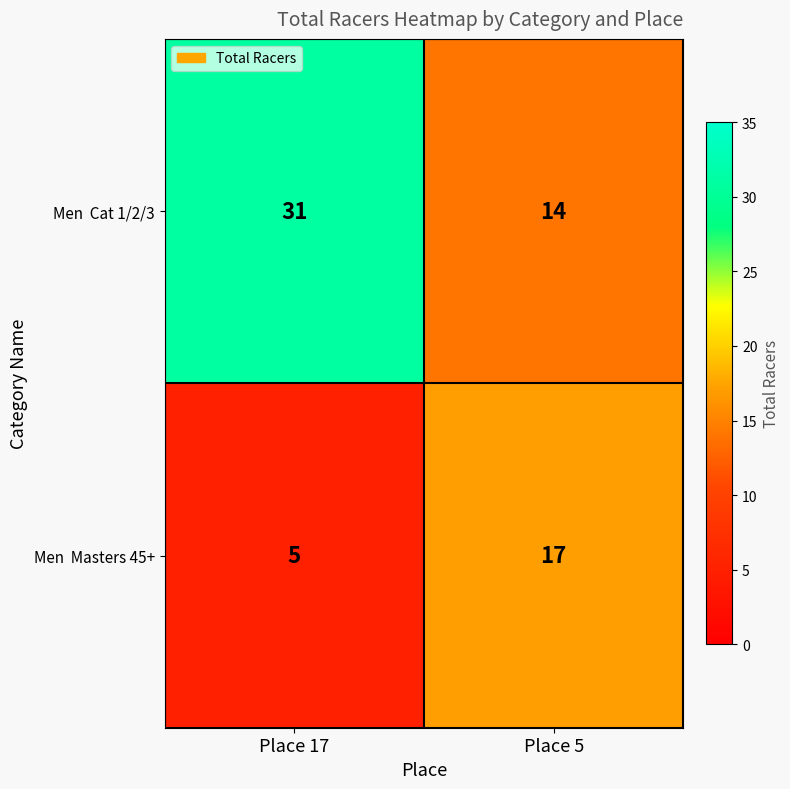

Which label corresponds to the smallest value in the chart?

Place 17